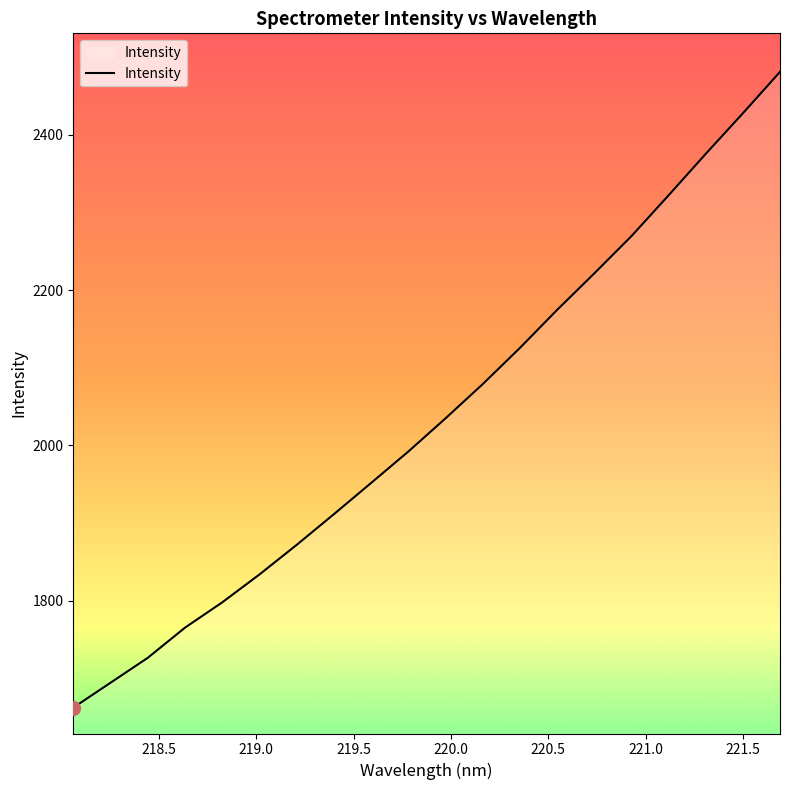

What is the minimum value shown in the chart?

1662.6